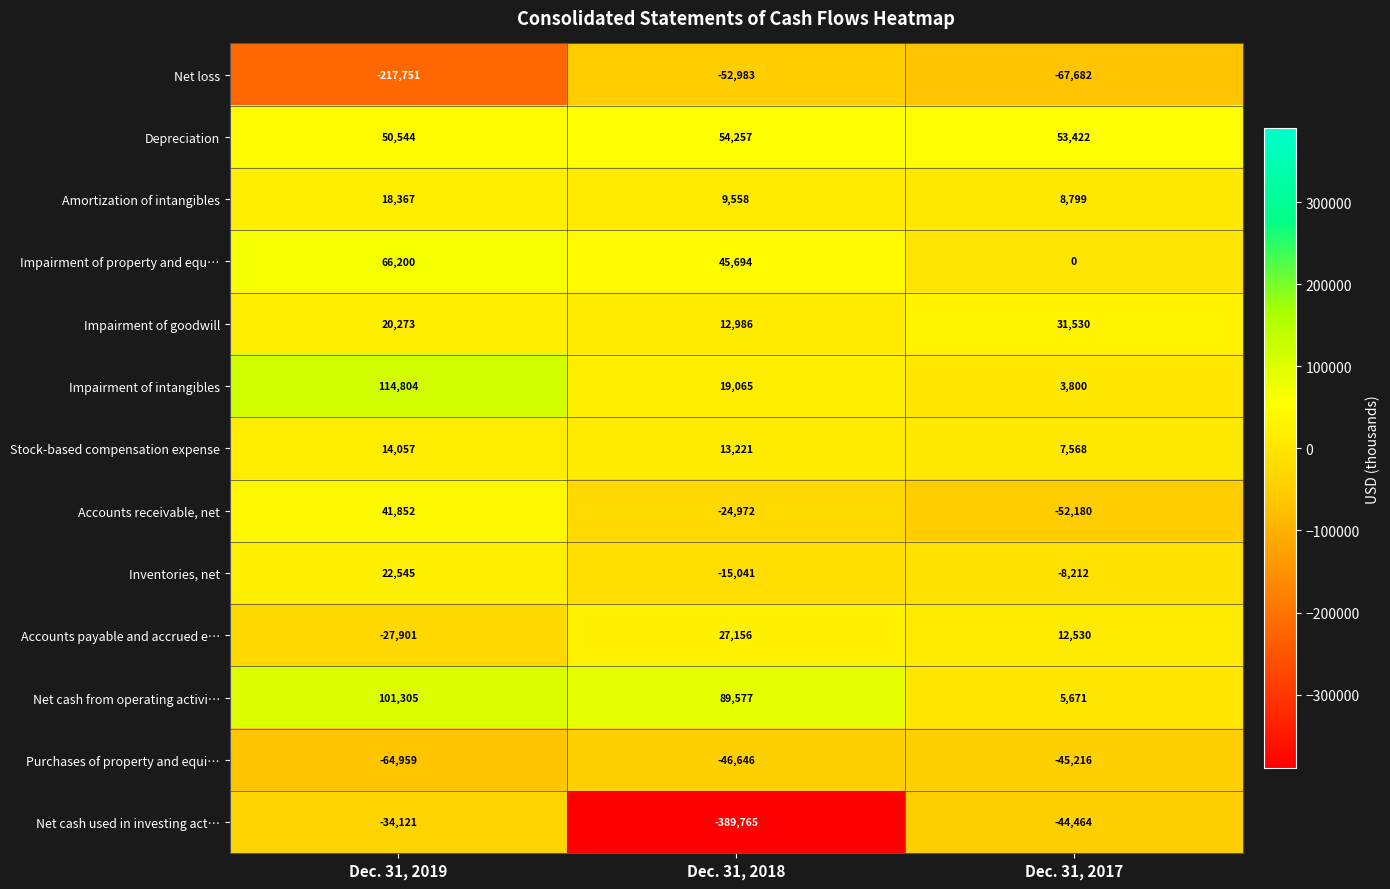

Between Dec. 31, 2018 and Dec. 31, 2017, which series saw the biggest shift?

Net cash used in investing act…